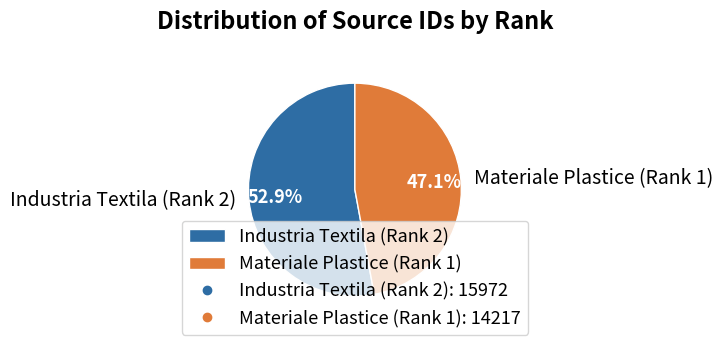

True or false: Industria Textila (Rank 2) accounts for 53% of the total.

True